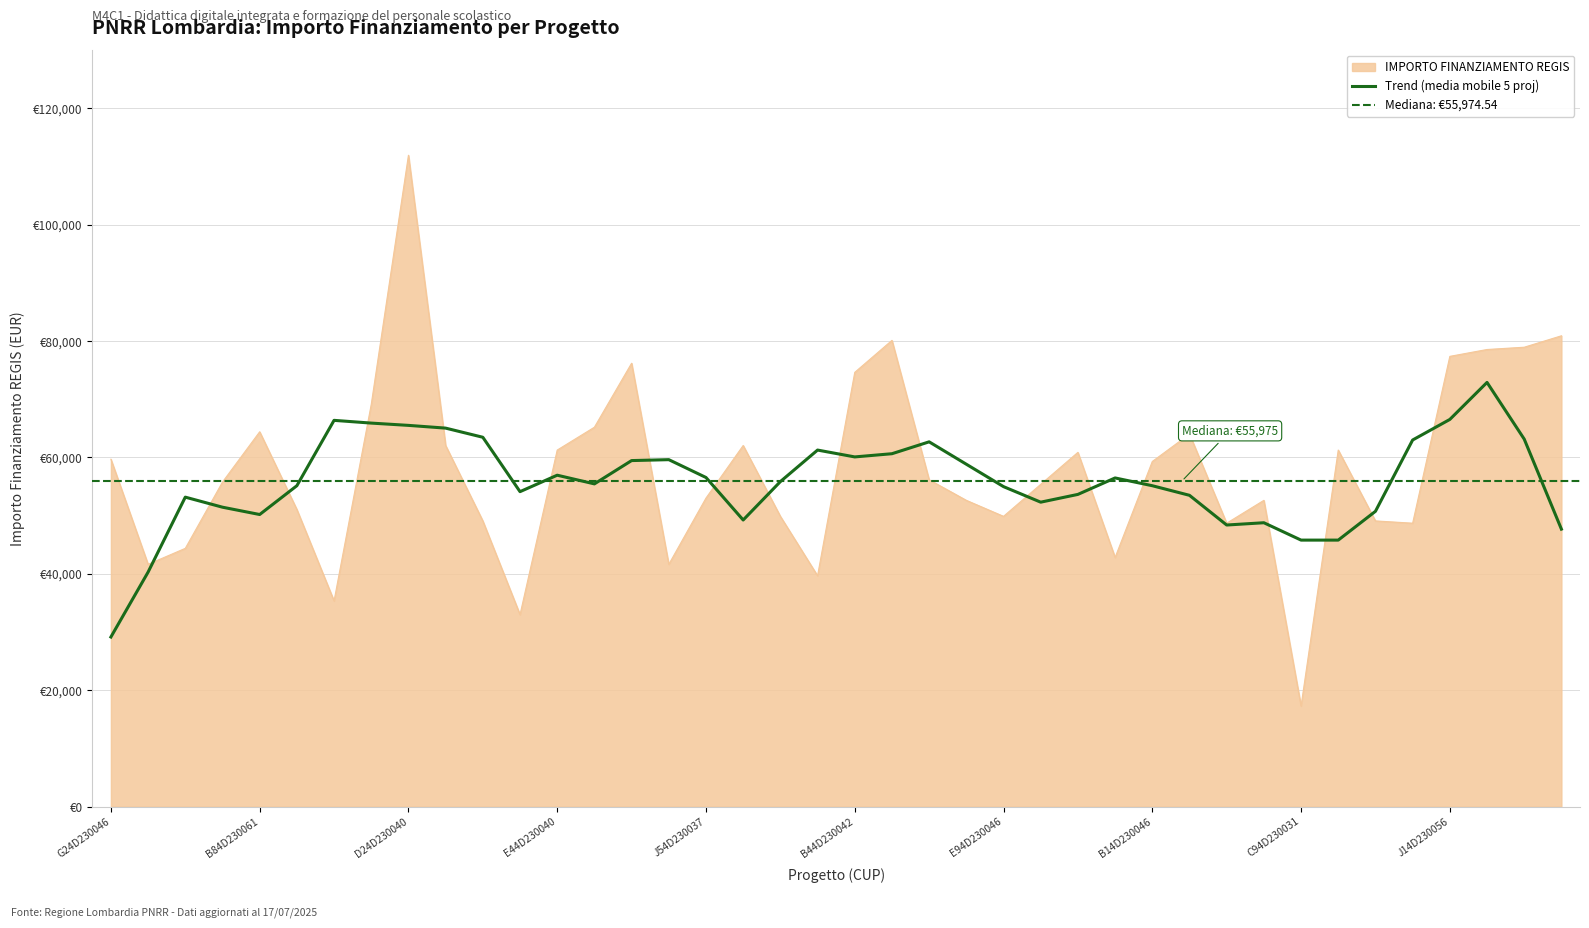

How many values exceed 56170?

20